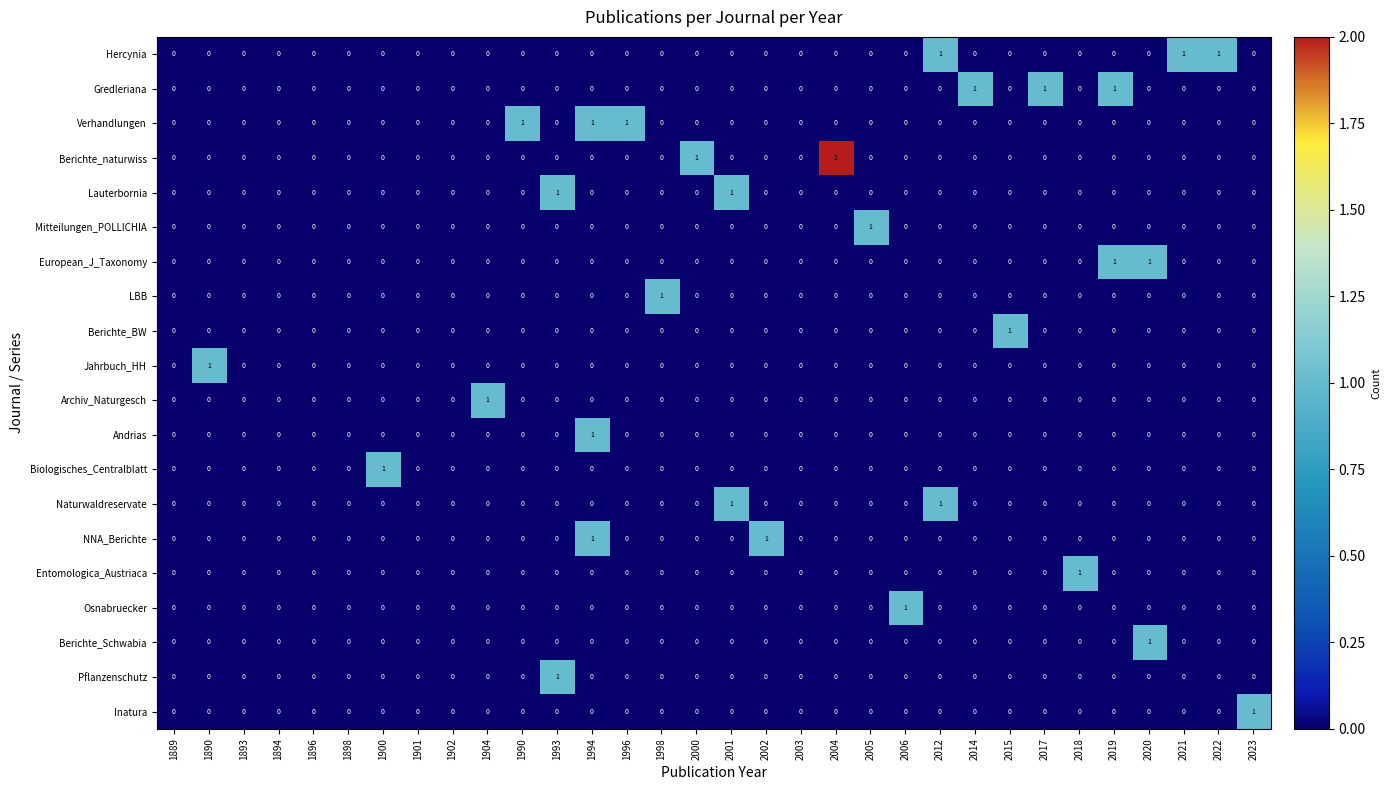

True or false: Verhandlungen has a value of 1 at 2021.

False